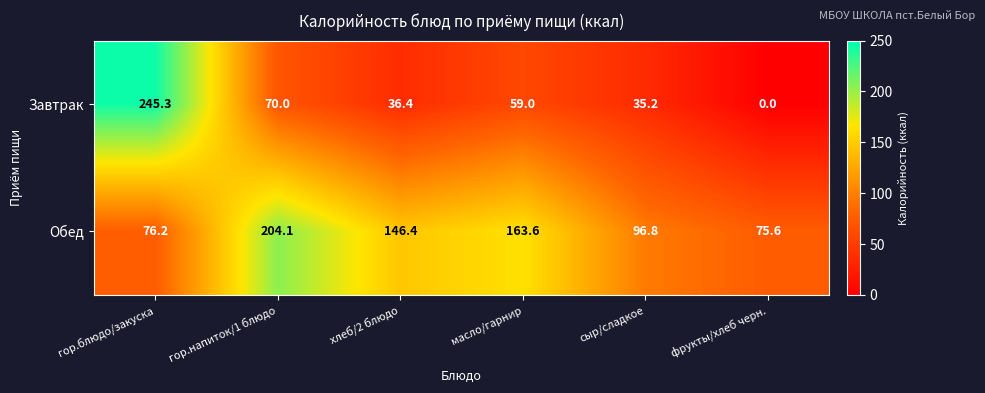

Reading left to right, extract all data points from this chart.

Завтрак: 245.3	70.0	36.4	59.0	35.2	0.0
Обед: 76.2	204.1	146.4	163.6	96.8	75.6